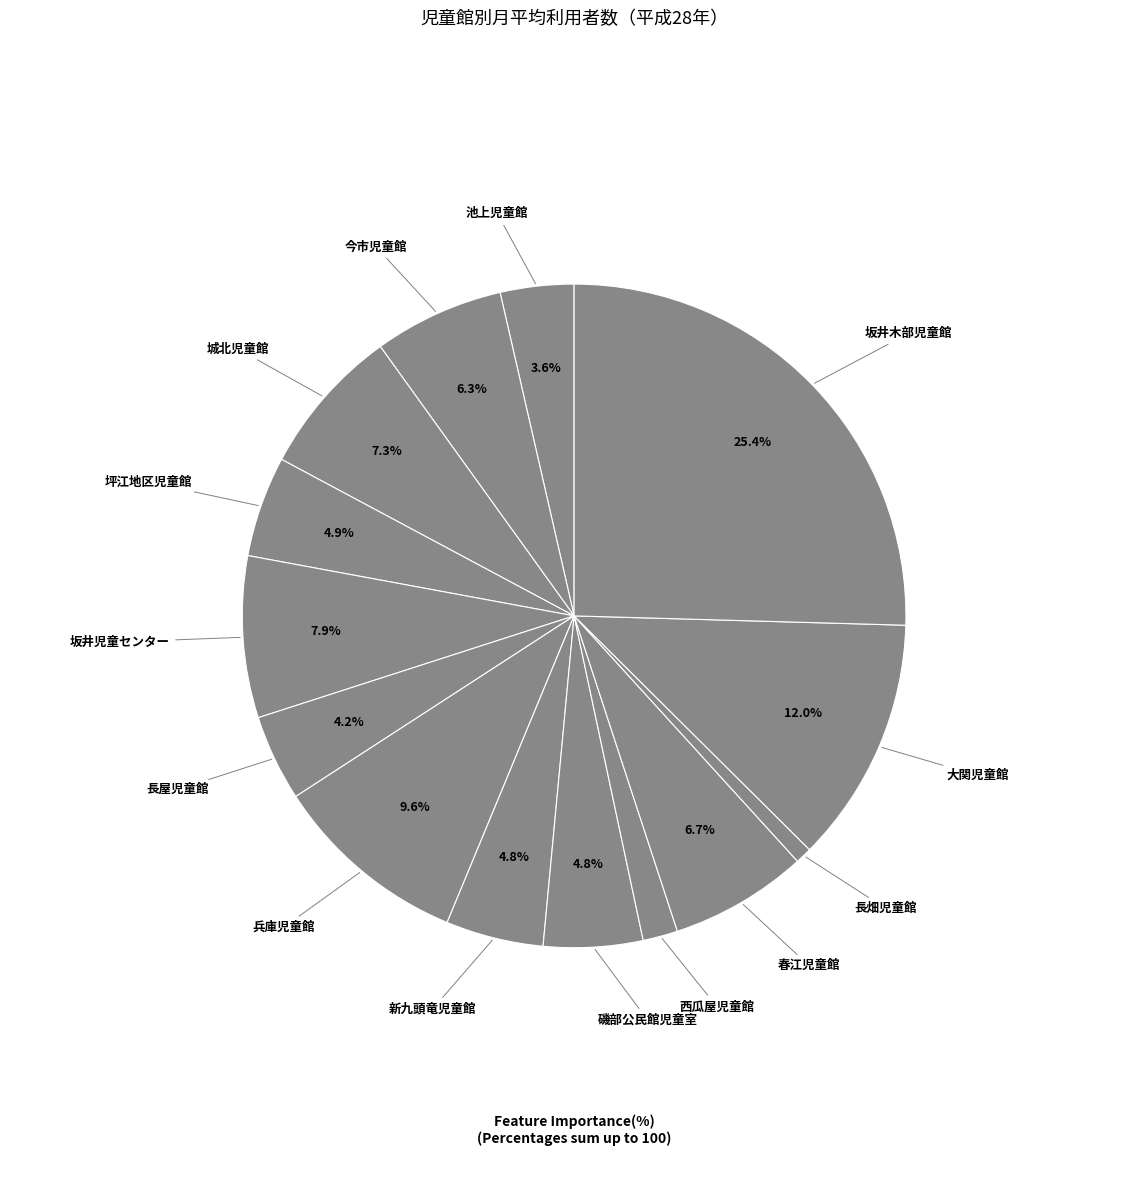

How many segments does this pie chart have?

14